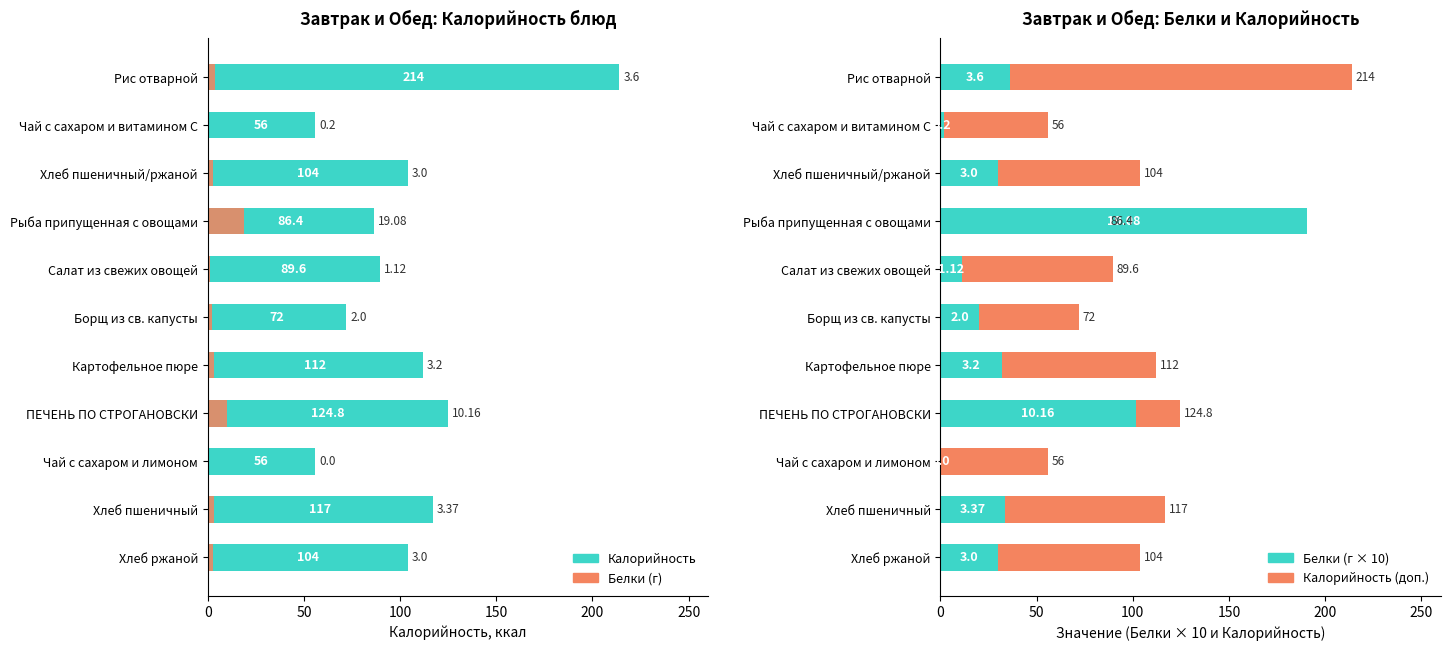

Reading left to right, list all the values displayed in this chart.

Калорийность: 214.0	56.0	104.0	86.4	89.6	72.0	112.0	124.8	56.0	117.0	104.0
Белки (г × 10): 3.6	0.2	3.0	19.1	1.1	2.0	3.2	10.2	0.0	3.4	3.0
Белки: 36.0	2.0	30.0	190.8	11.2	20.0	32.0	101.6	0.0	33.7	30.0
Калорийность (доп.): 178.0	54.0	74.0	0.0	78.4	52.0	80.0	23.2	56.0	83.3	74.0